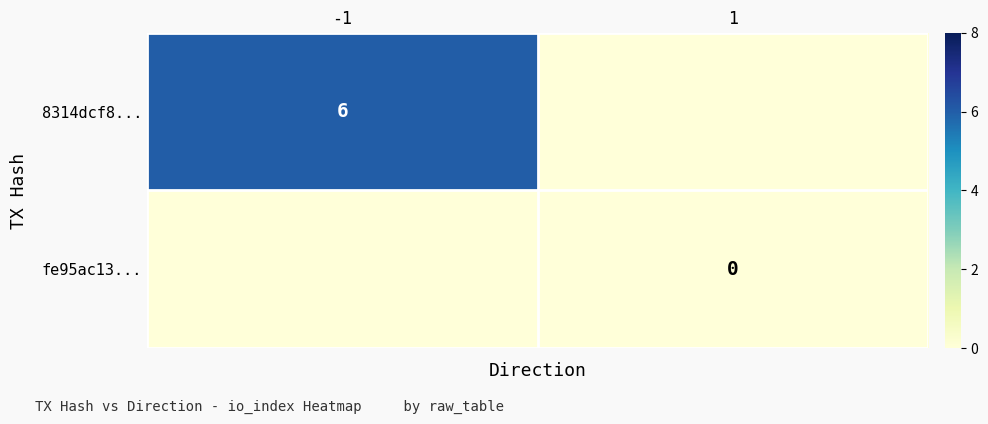

Is it true that 8314dcf8... equals 10 at -1?

False